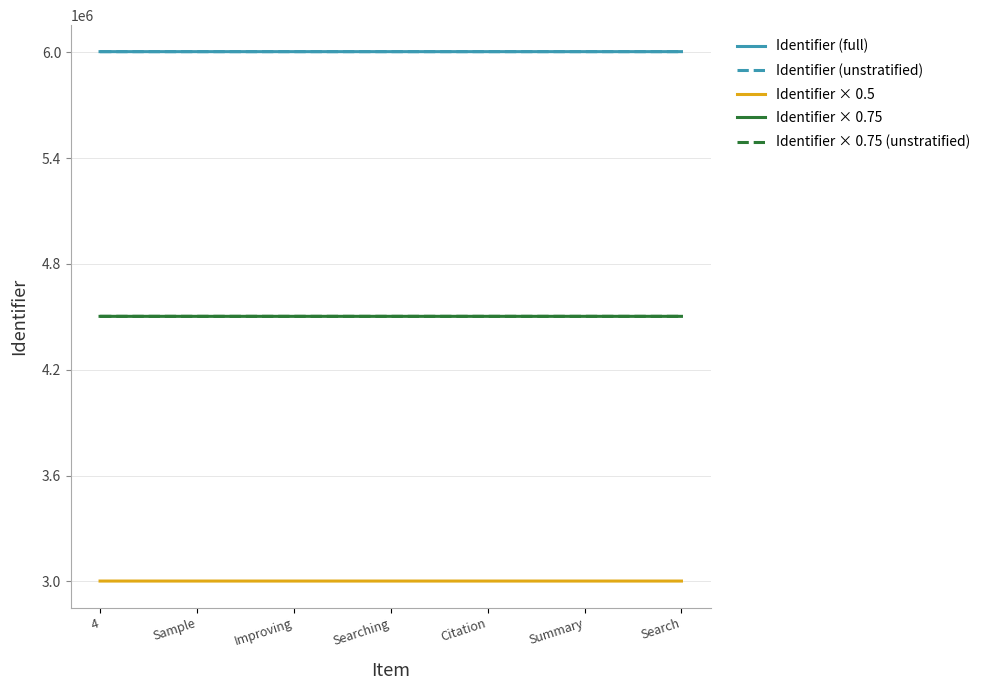

At which label does Identifier × 0.75 reach its peak?

Search